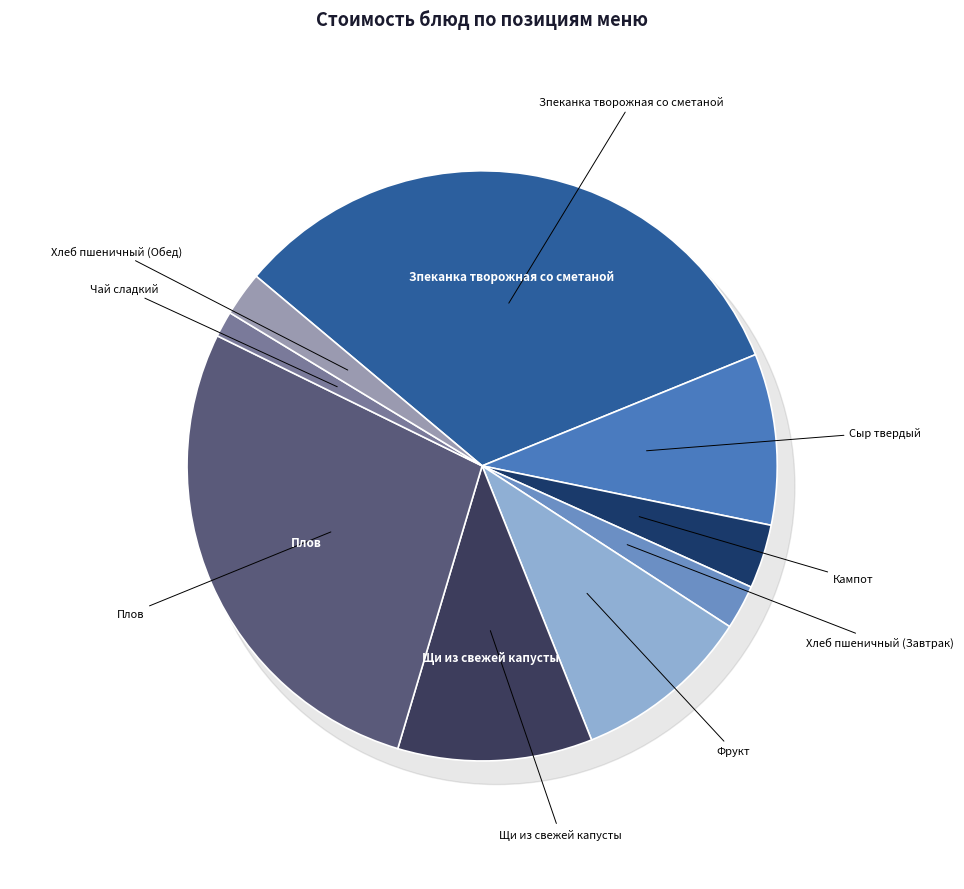

Is there a majority slice in this chart?

No